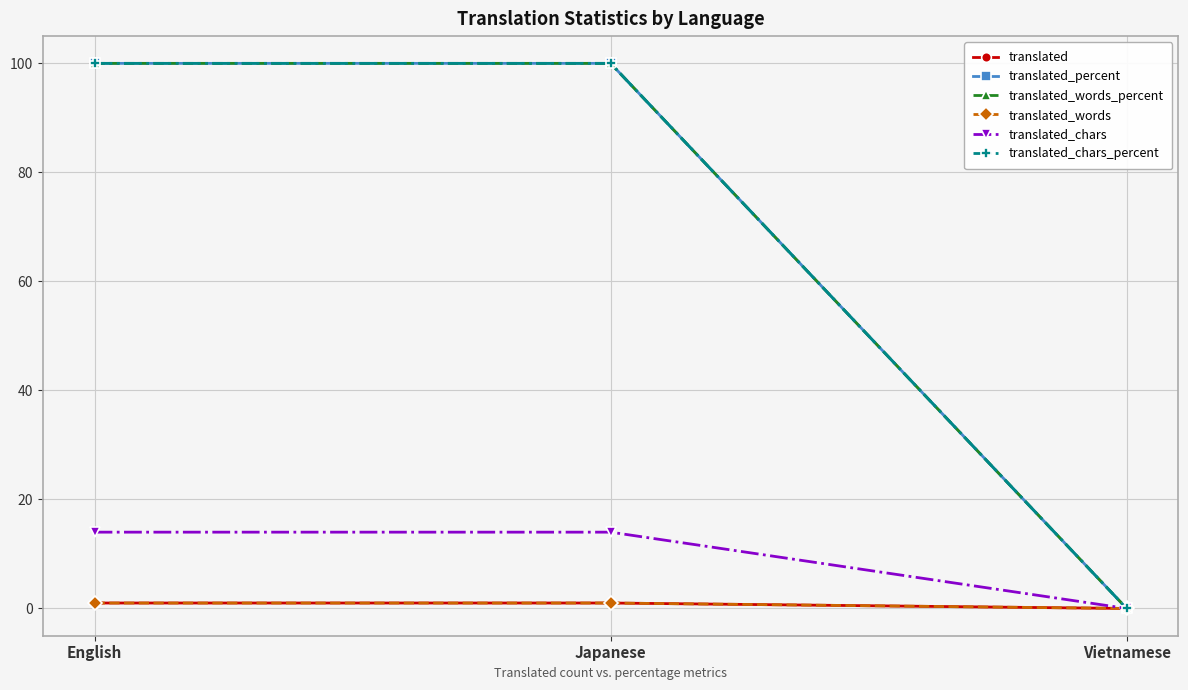

Is the value of translated_percent at English greater than the value of translated_words_percent at English?

No